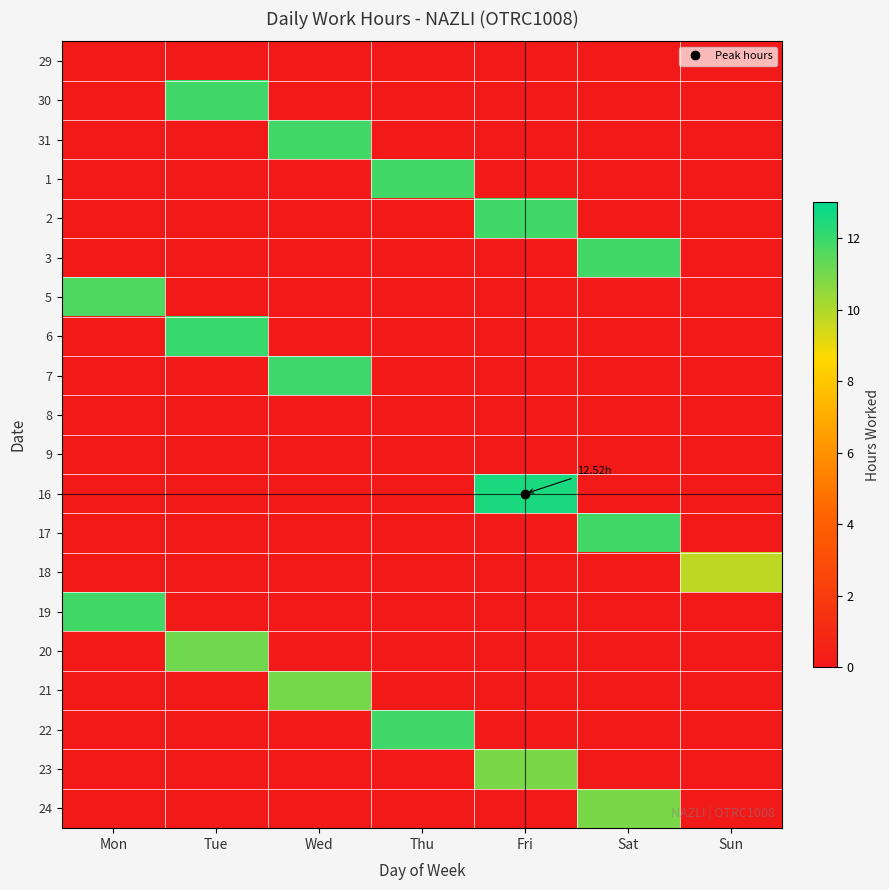

How many distinct data groups are displayed?

20